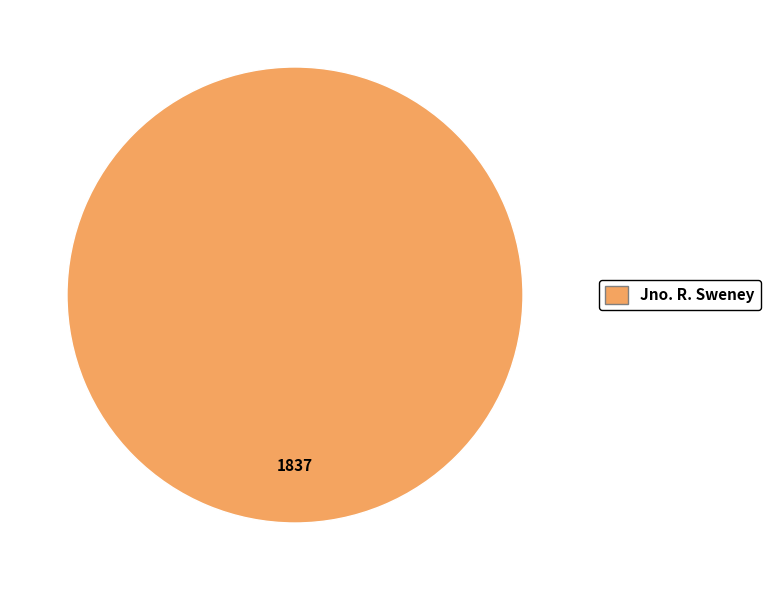

What is the majority slice?

Jno. R. Sweney